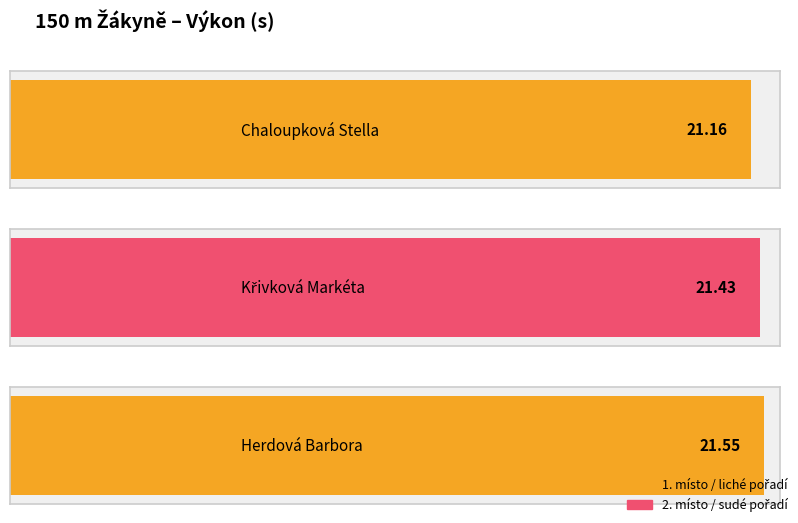

What is the smallest value displayed?

21.2